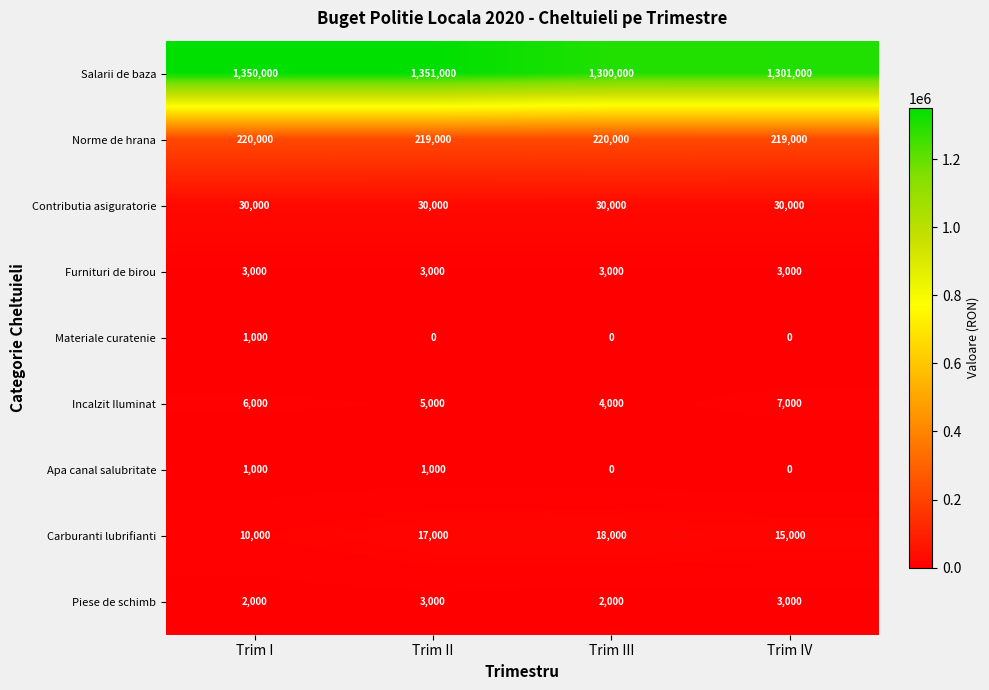

What is the difference between the maximum and minimum values in the Piese de schimb series?

1000